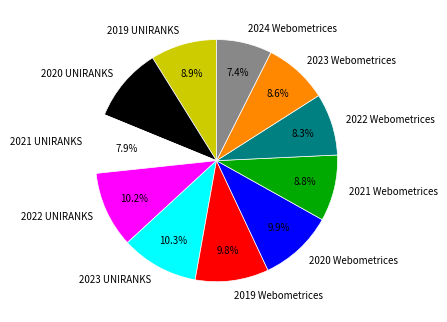

What is the ratio of the value at 2020 Webometrices to the value at 2020 UNIRANKS?

1.0